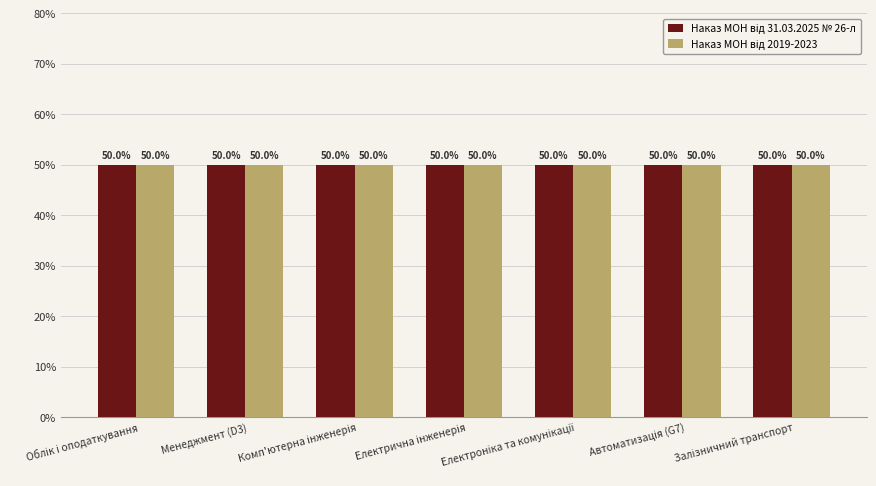

Which category has the highest value across all series?

Залізничний транспорт